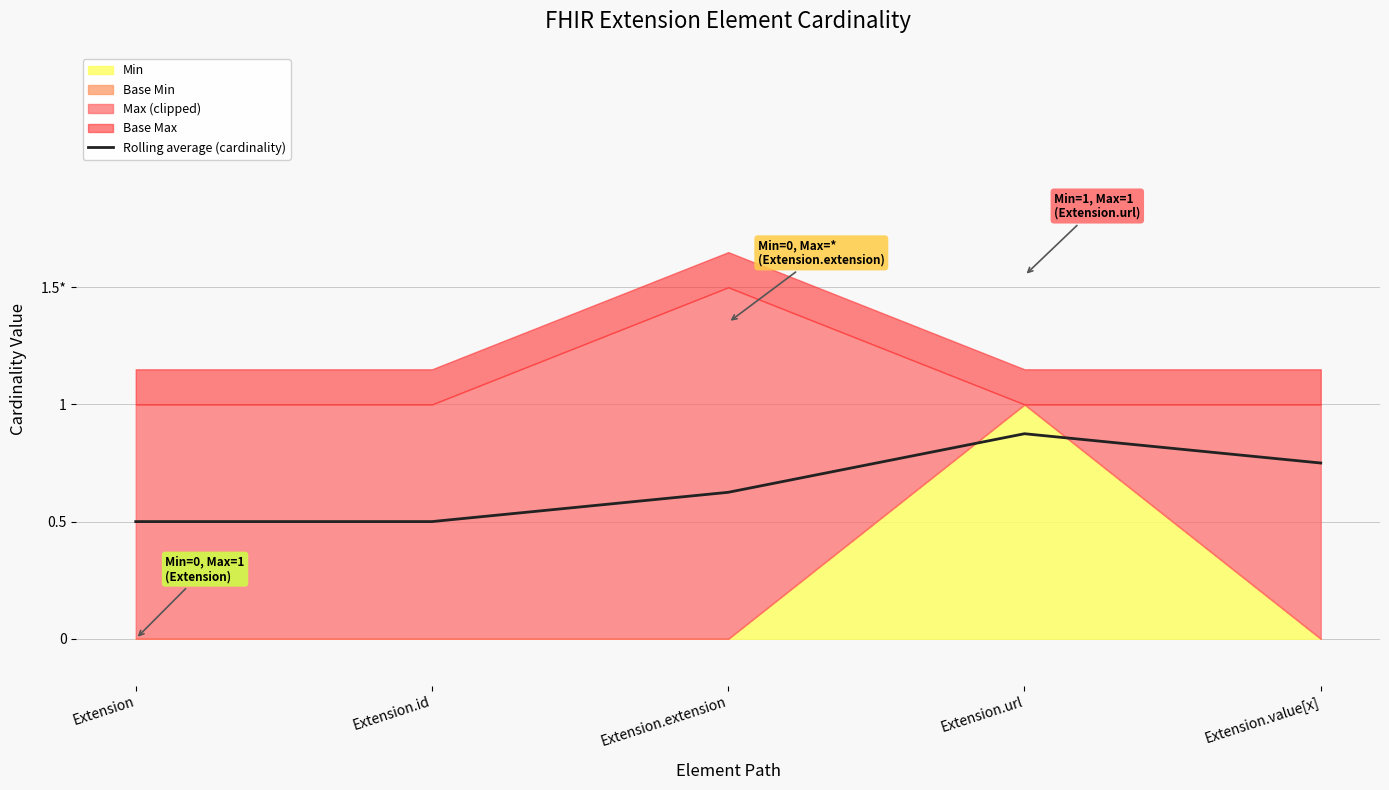

List the labels in order of value, largest first.

Extension.url, Extension.value[x], Extension.extension, Extension, Extension.id